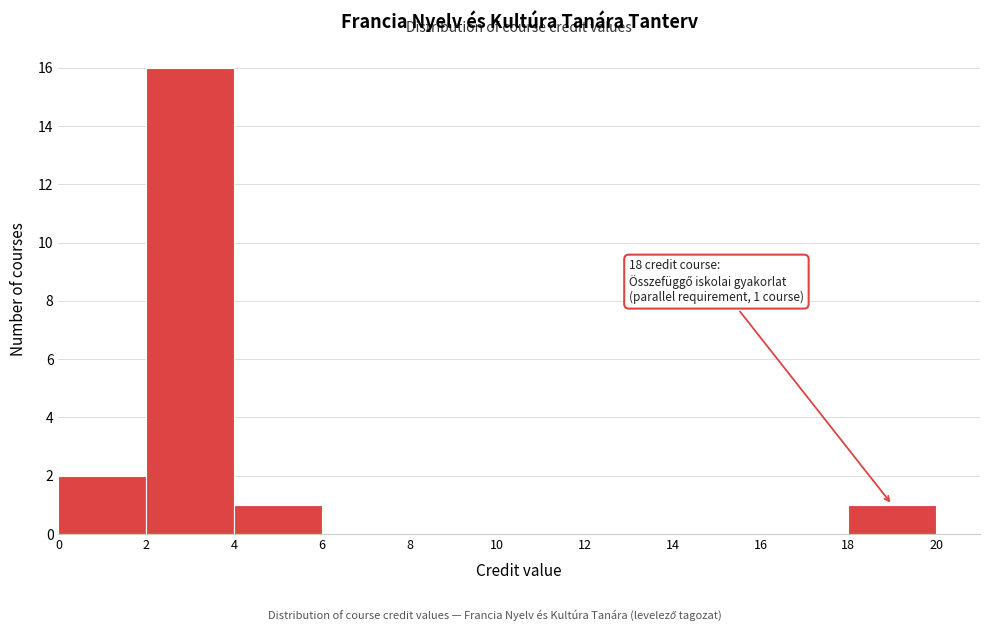

Over which range of the x-axis is the bar tallest?

2 to 4